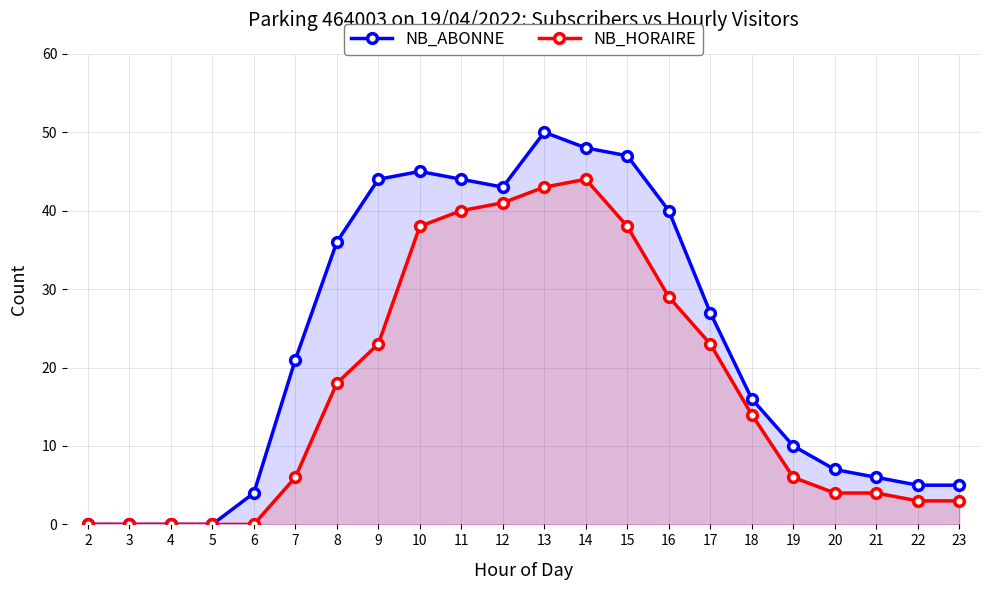

In NB_HORAIRE, how many points are higher than both neighbors (excluding endpoints)?

1